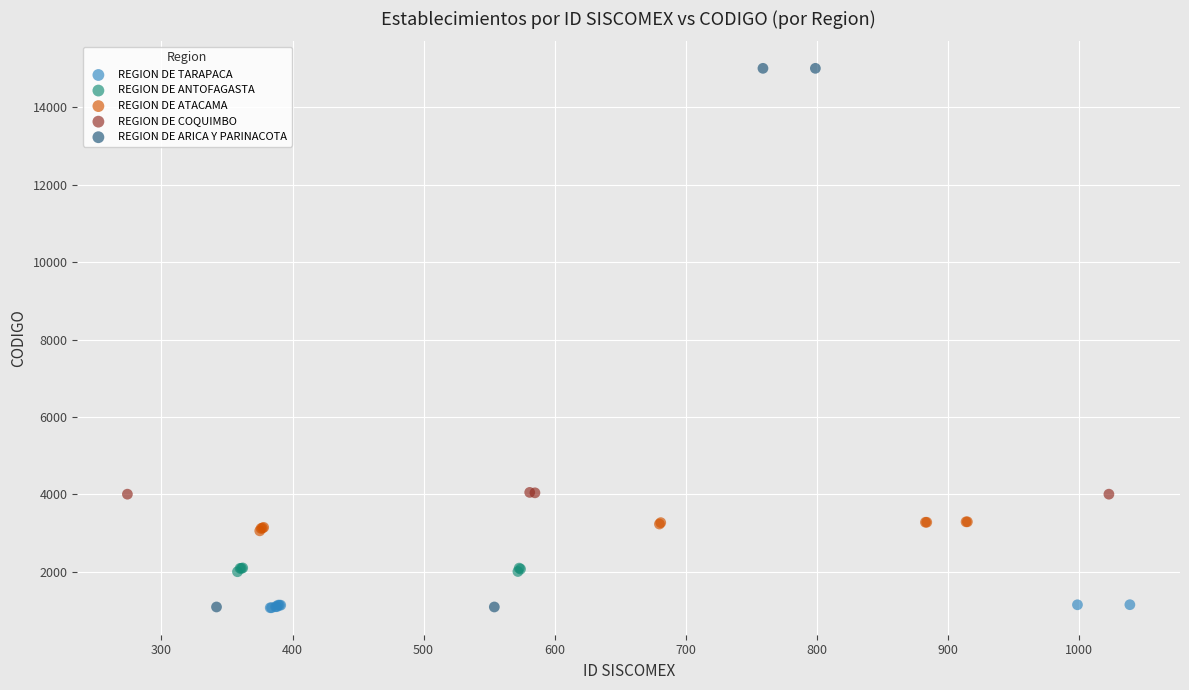

Which series has the largest Y range (max minus min)?

REGION DE ARICA Y PARINACOTA